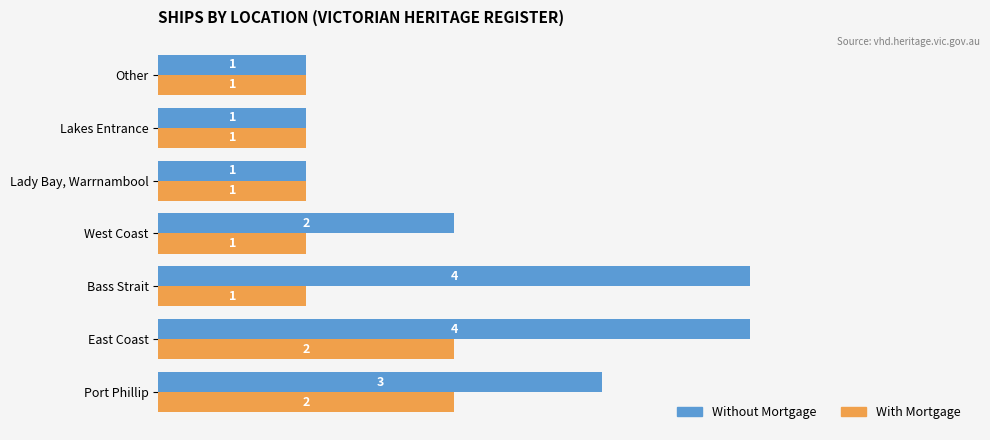

What is the maximum value for Without Mortgage?

4